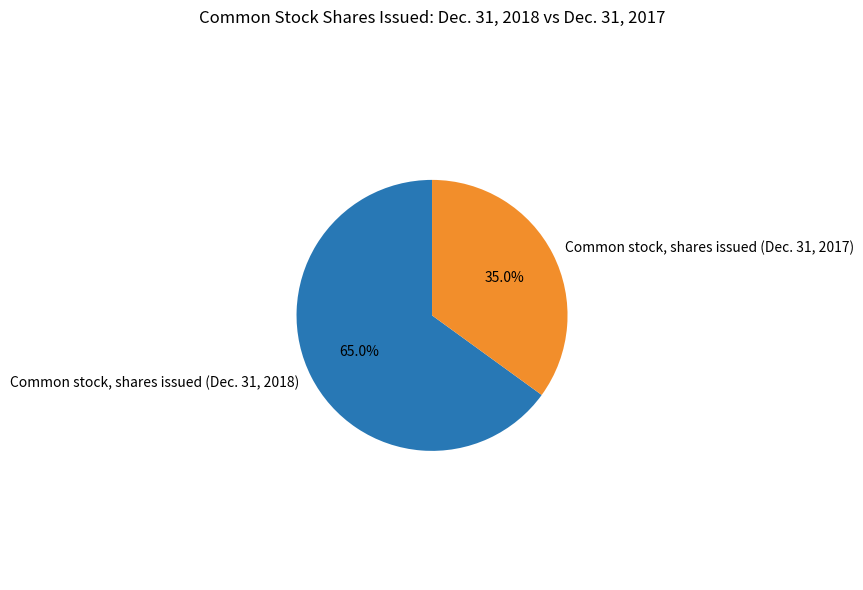

Does Common stock, shares issued (Dec. 31, 2017) represent more than half of the total?

No